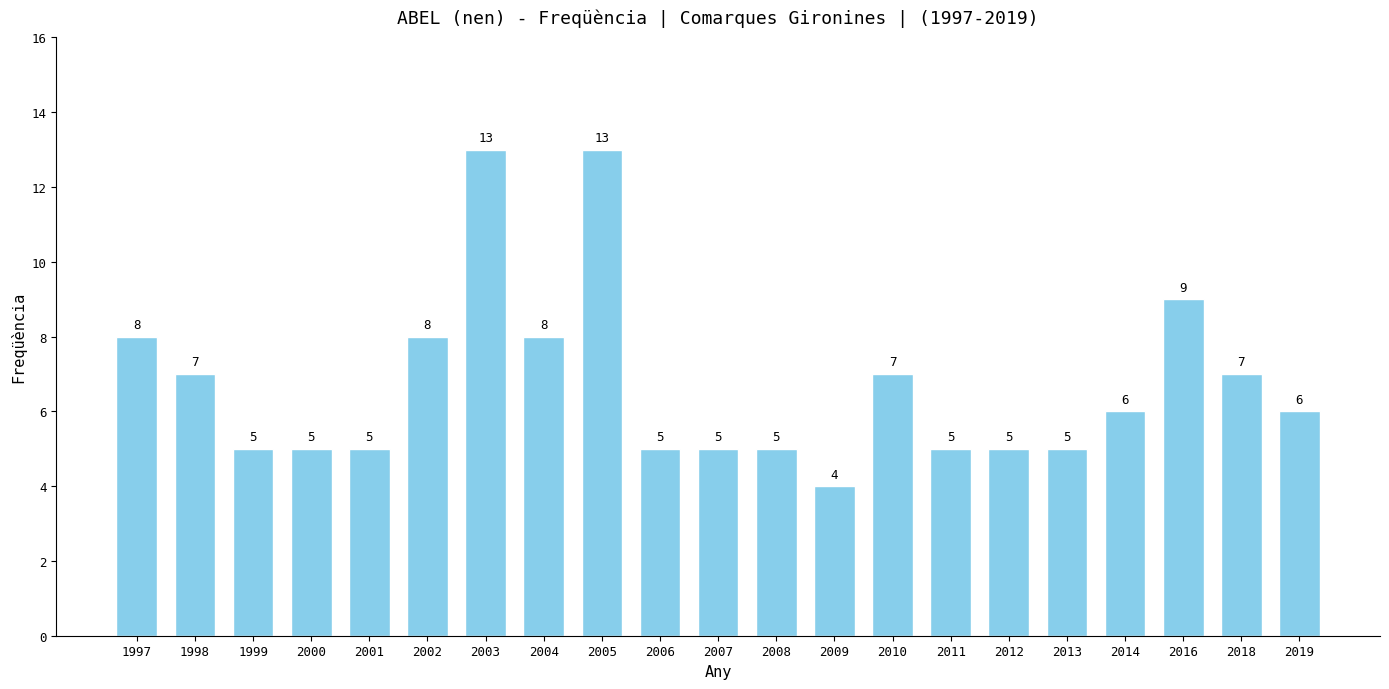

Reading left to right, list all the values displayed in this chart.

1997=8	1998=7	1999=5	2000=5	2001=5	2002=8	2003=13	2004=8	2005=13	2006=5	2007=5	2008=5	2009=4	2010=7	2011=5	2012=5	2013=5	2014=6	2016=9	2018=7	2019=6